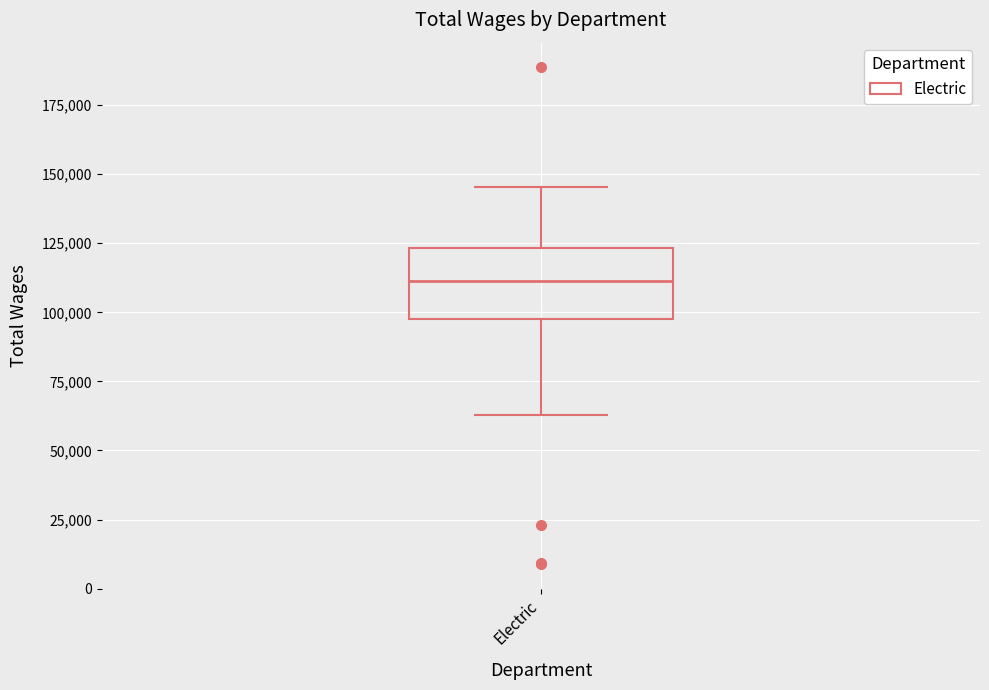

Where does the upper whisker of the box for Electric end on the y-axis? The values are not printed on the chart, so give them approximately, as read against the axis.

145000